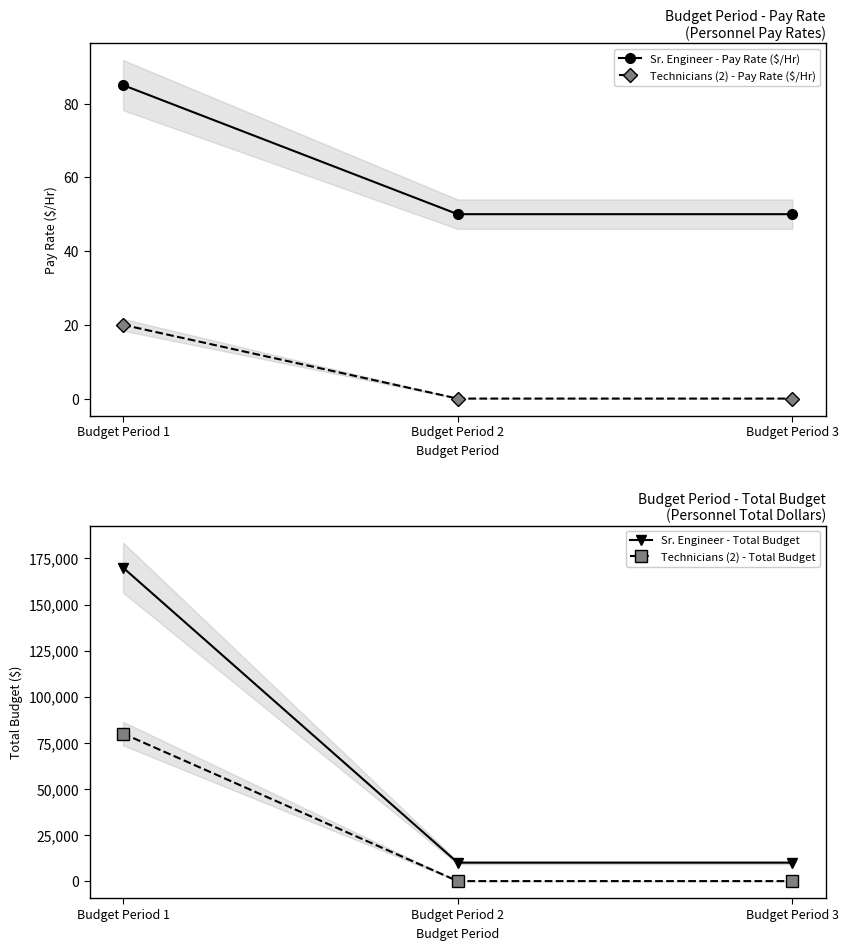

Count the Sr. Engineer - Pay Rate ($/Hr) values in the range 50 to 85.

3